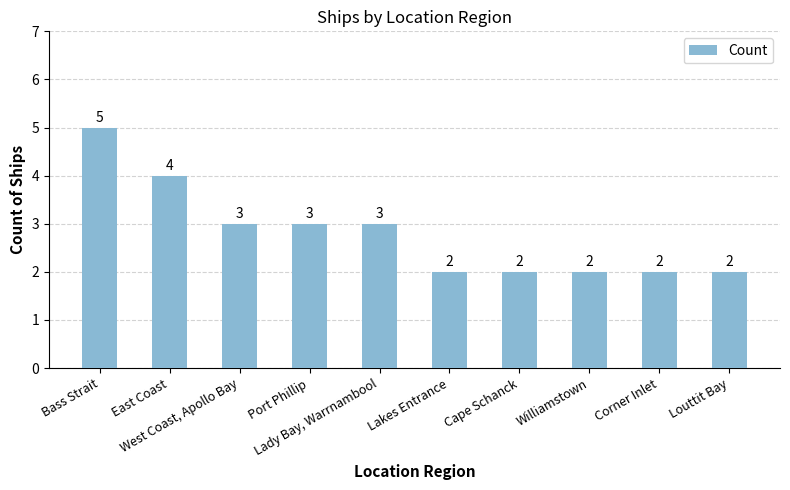

The value at Louttit Bay is 4. True or false?

False